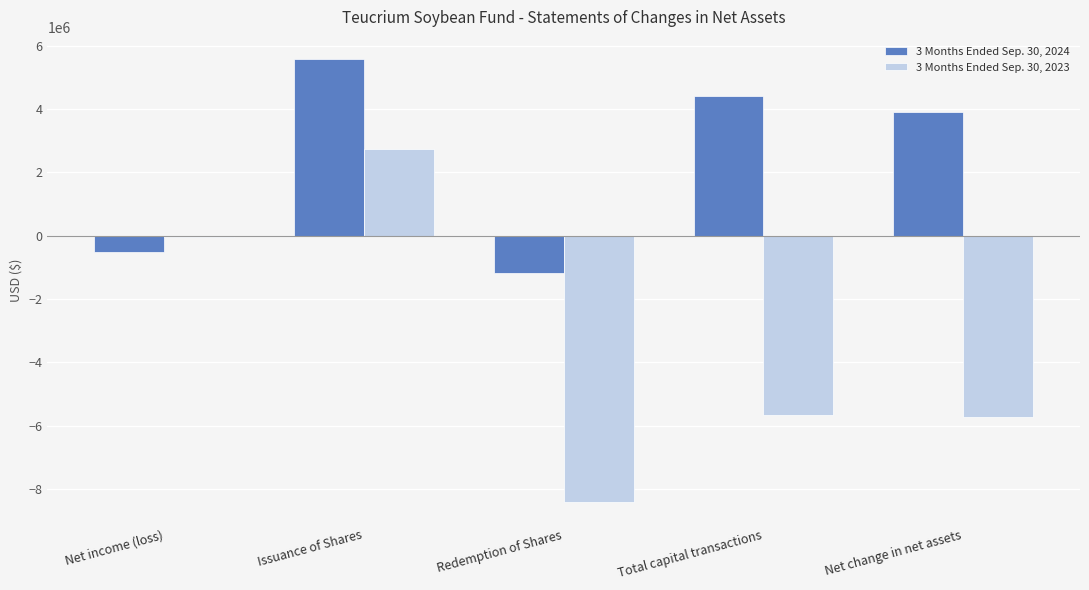

Is the value of 3 Months Ended Sep. 30, 2024 at Net change in net assets greater than the value of 3 Months Ended Sep. 30, 2023 at Redemption of Shares?

Yes